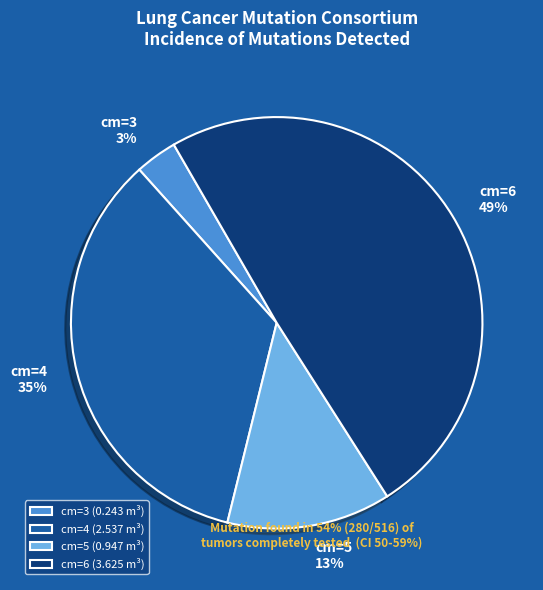

Combined, do cm=4 and cm=6 account for over 50%?

Yes